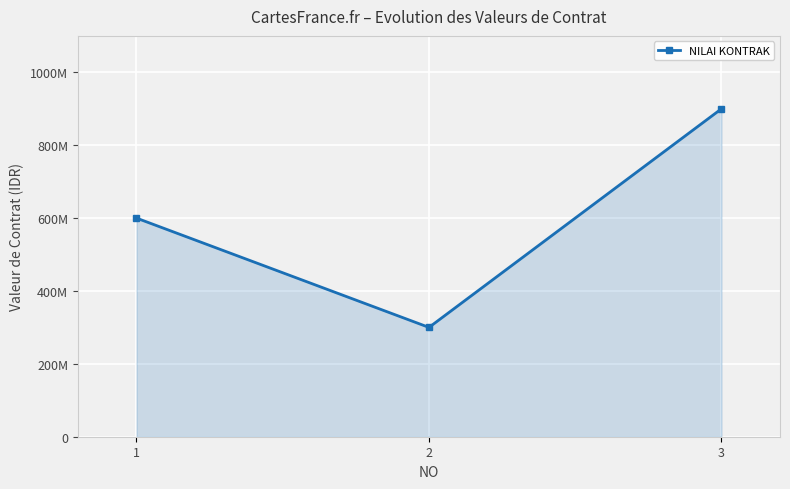

Reading right to left, transcribe all the data shown in this chart.

3=900000000	2=300000000	1=600000000